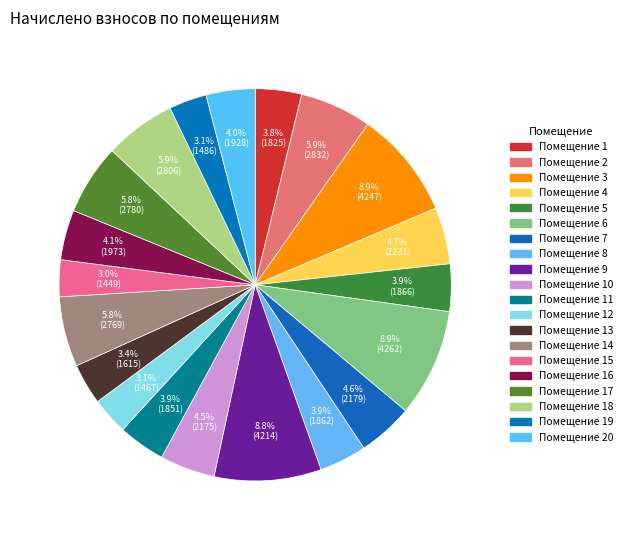

To the nearest percent, what is the difference between the largest and smallest slice percentages?

6%